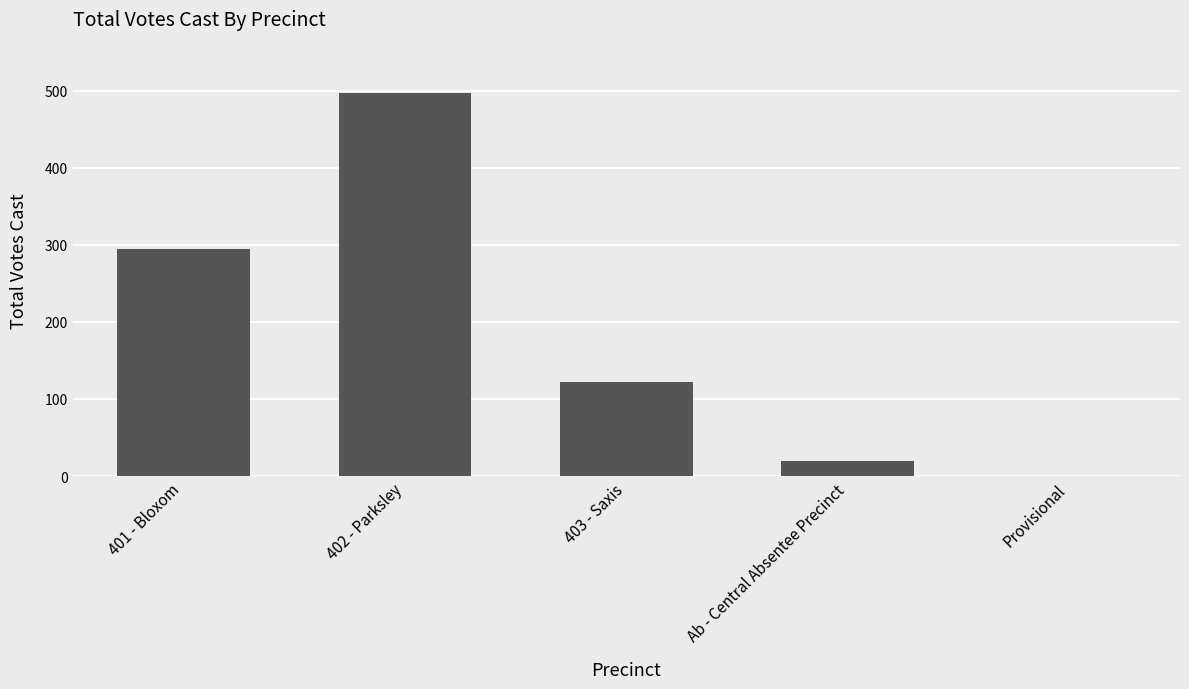

At which label is the value closest to 248?

401 - Bloxom